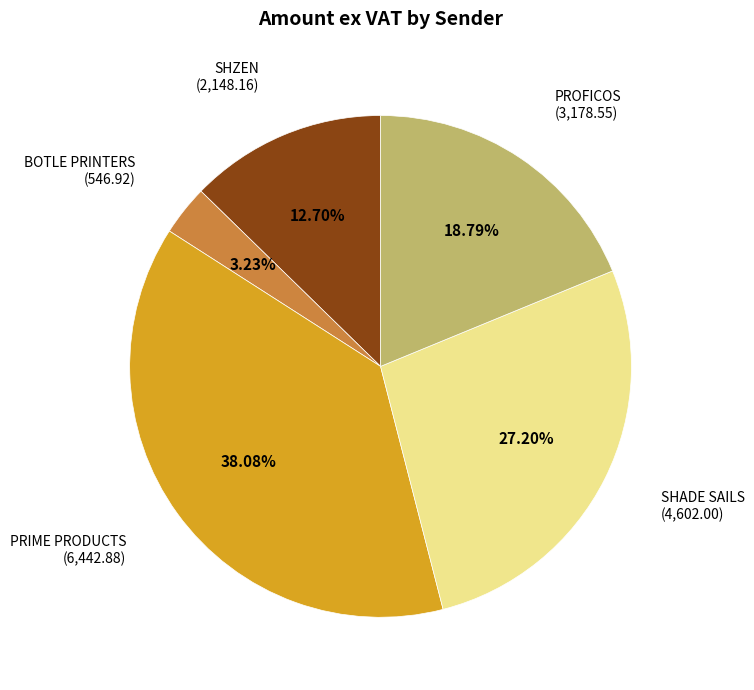

Is there a majority slice in this chart?

No